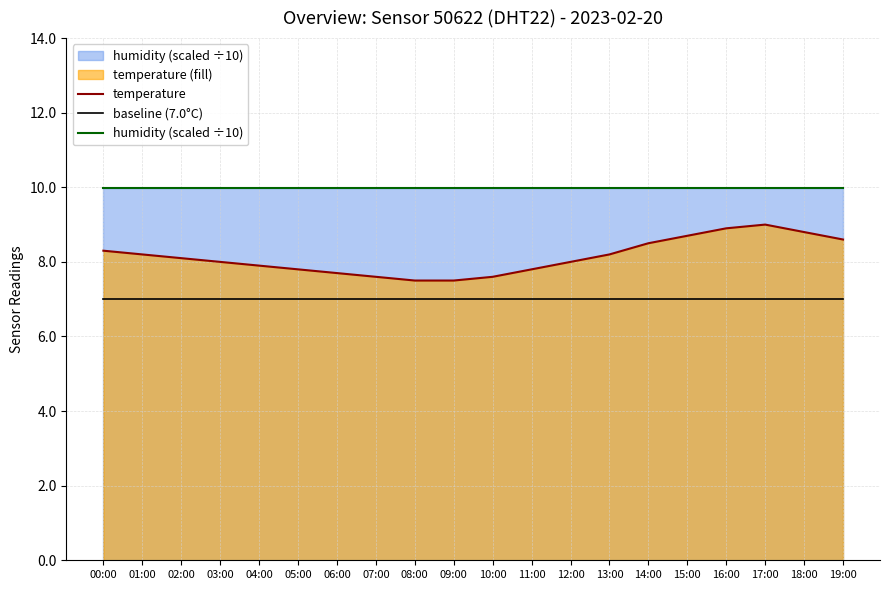

What are all the series names shown in the legend?

temperature, baseline (7.0°C), humidity (scaled ÷10)